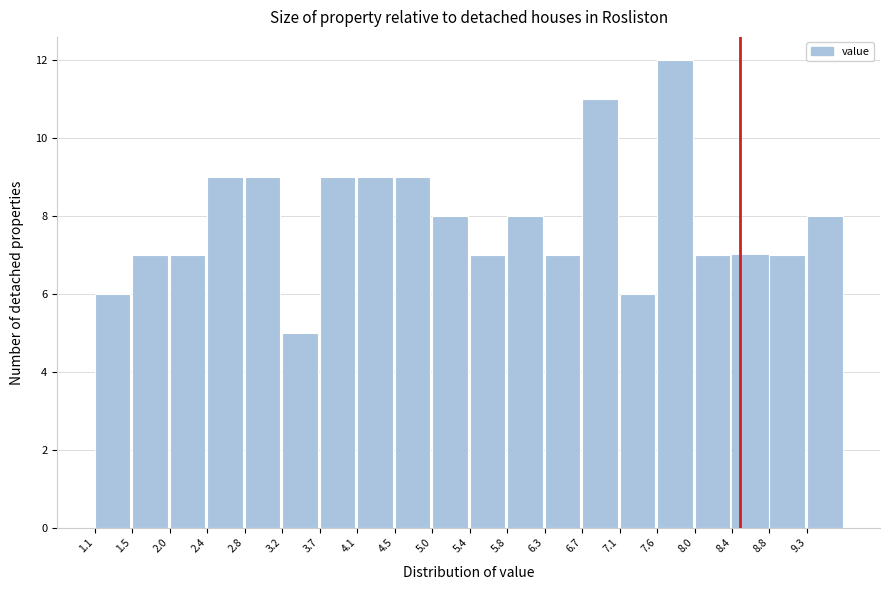

Over which range of the x-axis is the bar tallest?

7.55 to 7.98